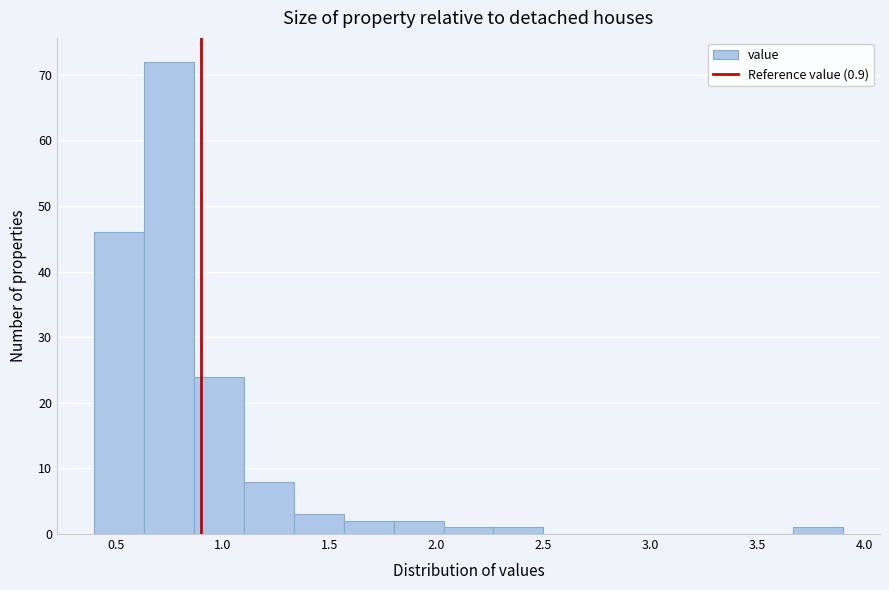

Reading left to right, transcribe this chart: for each bar, give the range it covers on the x-axis and its height. Neither the bar edges nor the heights are printed on the chart, so give them approximately, as read against the axes.

0.40 to 0.65: 46
0.65 to 0.85: 72
0.85 to 1.10: 24
1.10 to 1.35: 8
1.35 to 1.55: 3
1.55 to 1.80: 2
1.80 to 2.05: 2
2.05 to 2.25: 1
2.25 to 2.50: 1
2.50 to 2.75: 0
2.75 to 2.95: 0
2.95 to 3.20: 0
3.20 to 3.45: 0
3.45 to 3.65: 0
3.65 to 3.90: 1